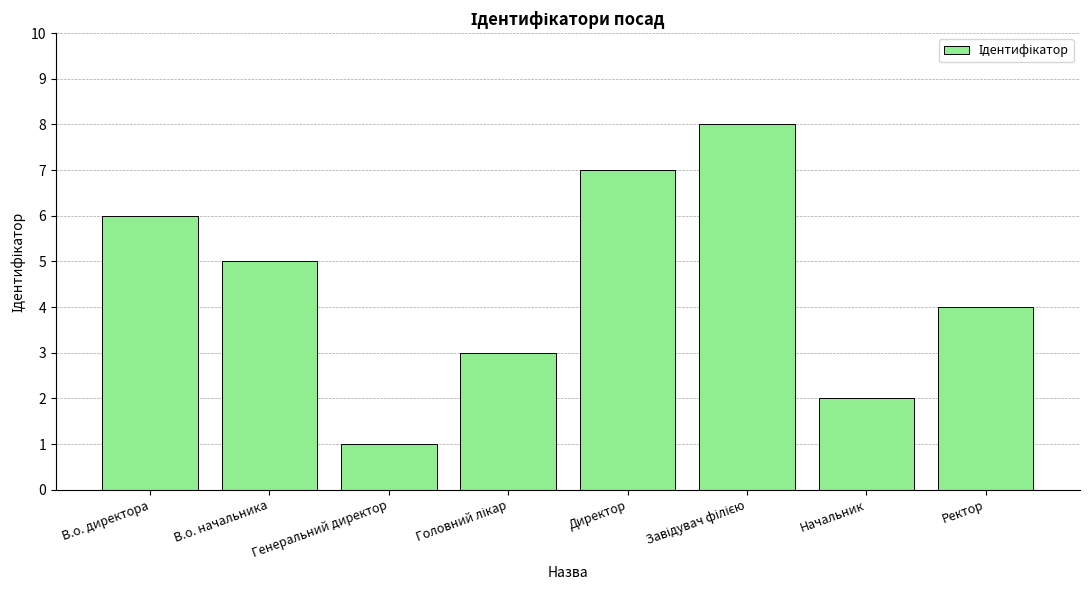

What is the label of the 8th bar from the left?

Ректор